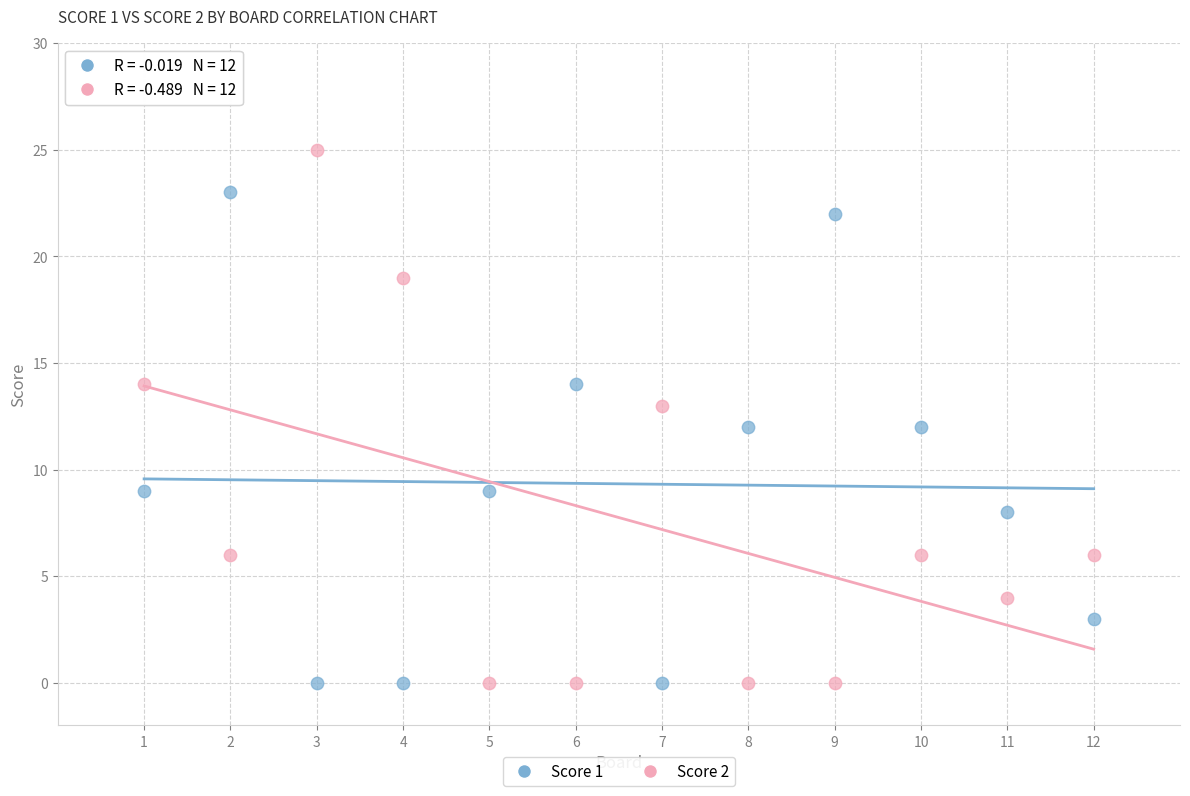

What is the X range (max minus min) for the scatter plot?

11